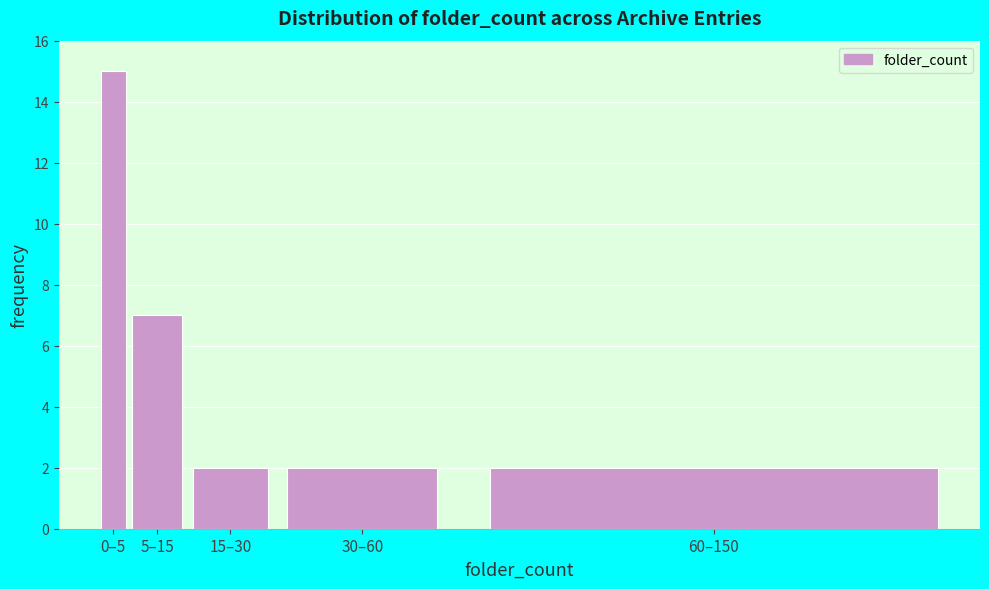

Reading left to right, list all the values displayed in this chart.

0–5=15	5–15=7	15–30=2	30–60=2	60–150=2